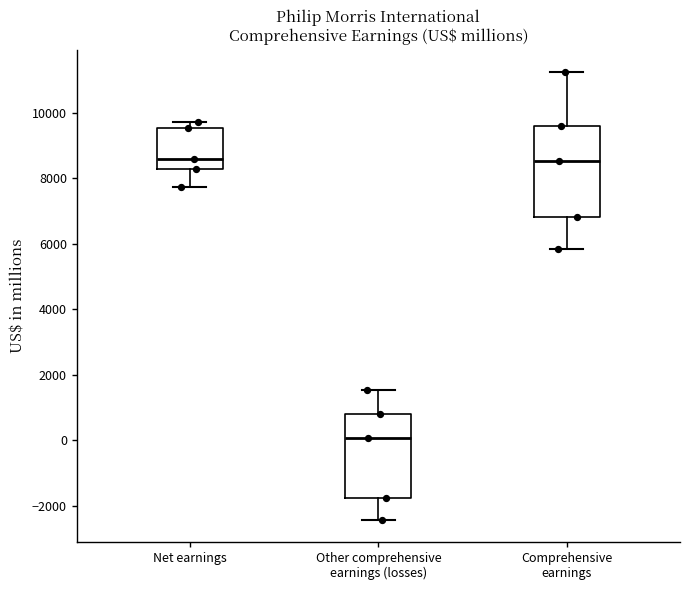

Reading left to right, read every box against the y-axis: the position of its median line, the range the box covers, and the ends of its whiskers. The values are not printed on the chart, so give them approximately, as read against the axis.

Net earnings: median 8600, box 8200 to 9600, whiskers 7800 to 9800
Other comprehensive earnings (losses): median 0, box -1800 to 800, whiskers -2400 to 1600
Comprehensive earnings: median 8600, box 6800 to 9600, whiskers 5800 to 11200